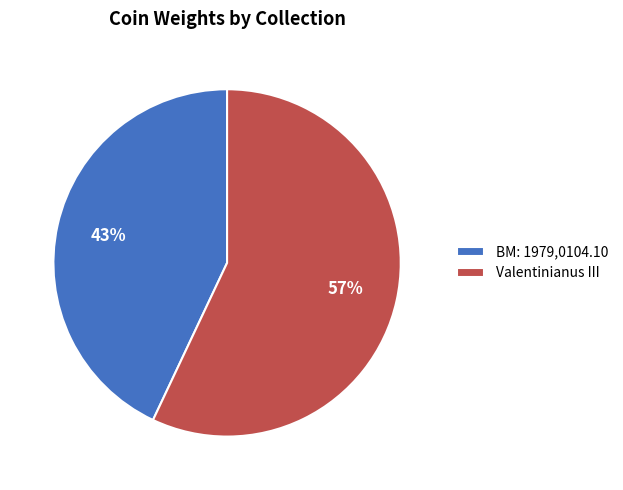

Which category has the biggest portion of the pie?

Valentinianus III